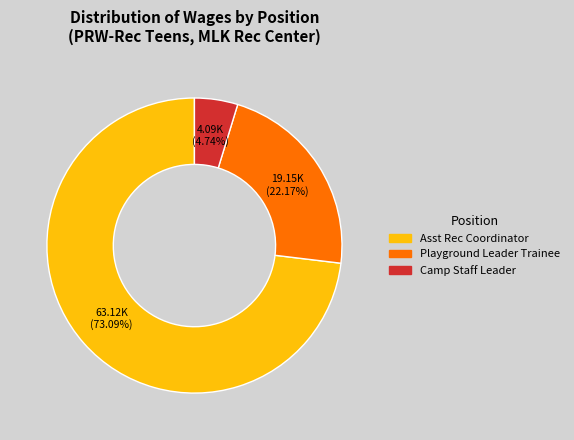

Does any single category account for the majority?

Yes